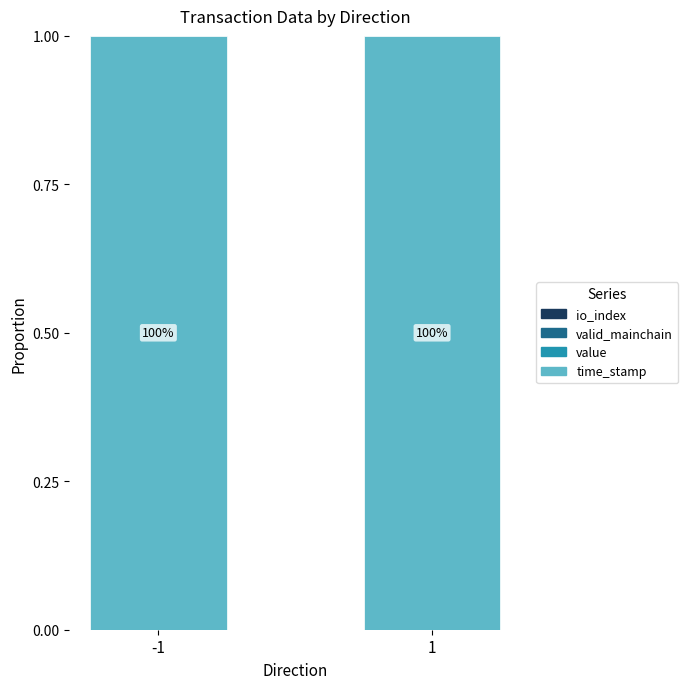

How many series are shown in this chart?

4